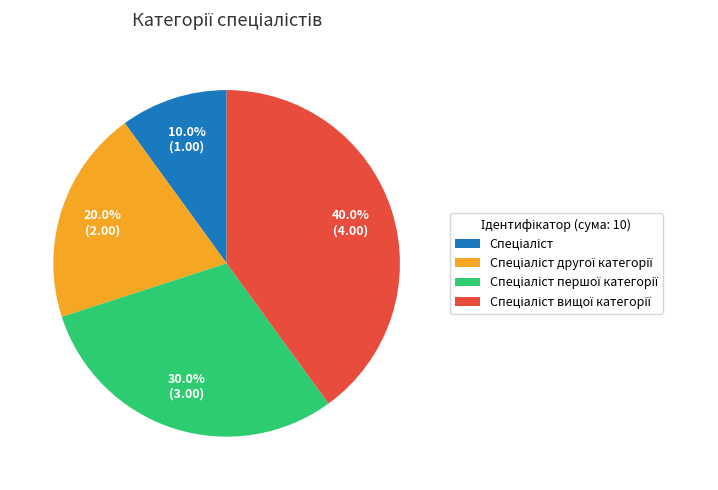

Is there any slice that represents more than half of the pie?

No